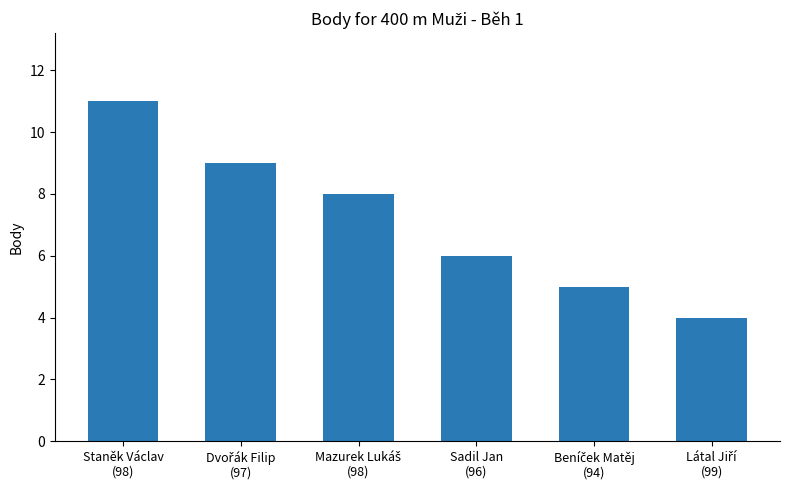

What is the minimum value shown in the chart?

4